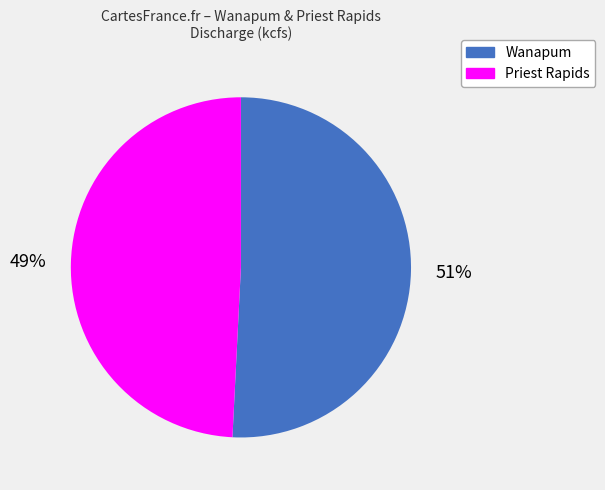

What is the smallest slice in the pie chart?

Priest Rapids